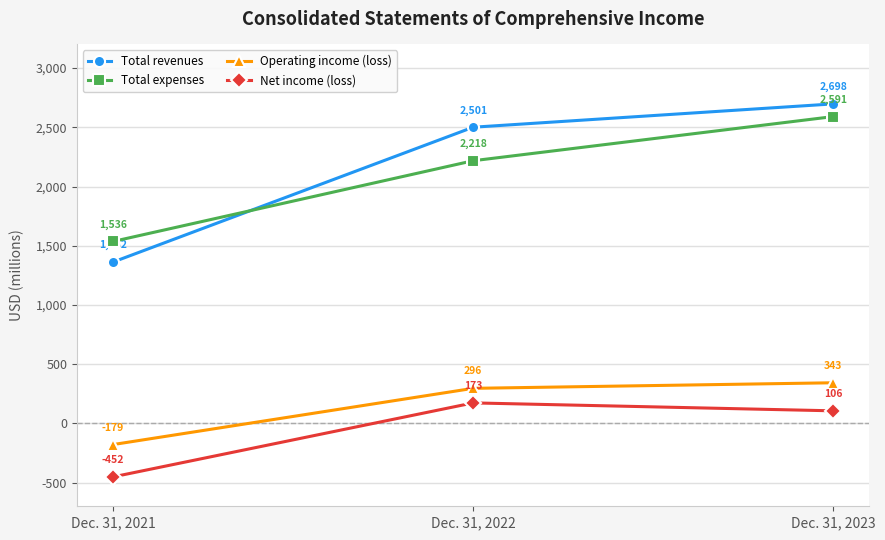

What is the sum of all Operating income (loss) values?

460